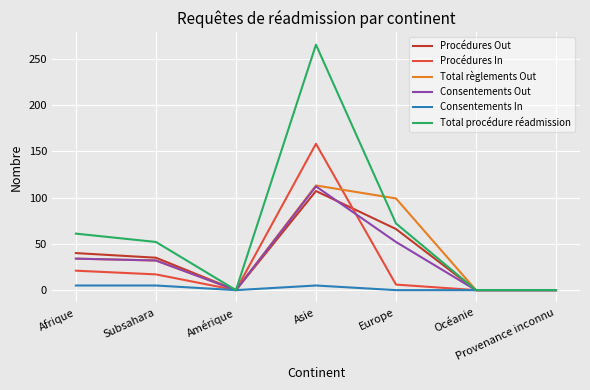

At which category does Procédures Out reach its first local valley?

Amérique